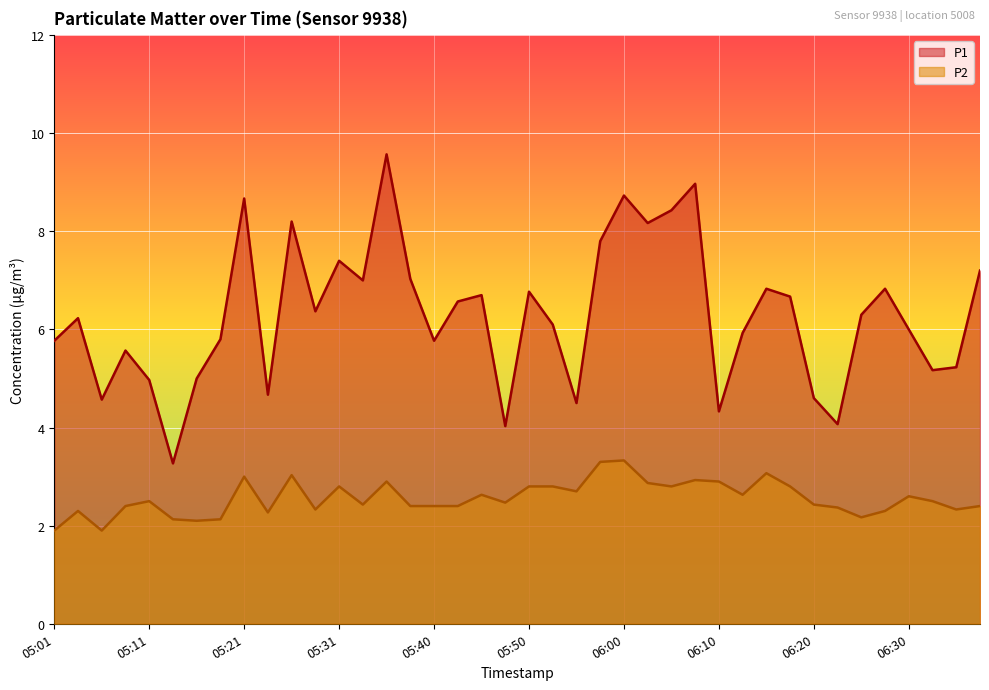

Where is P2 nearest to the value 2?

05:01